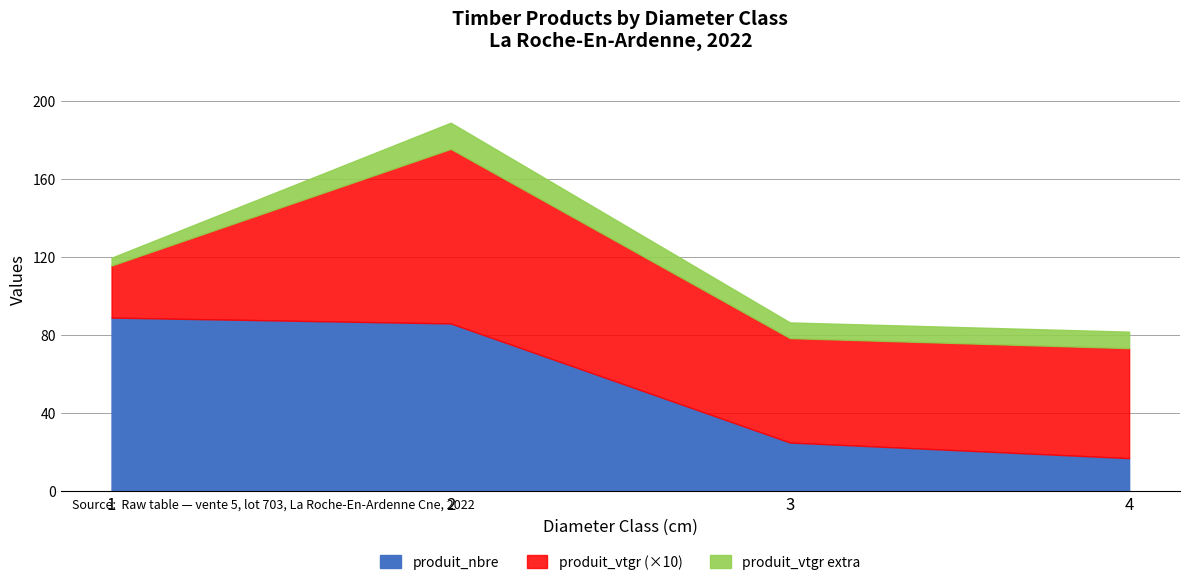

The value of produit_nbre at 4 is 17.0. True or false?

True